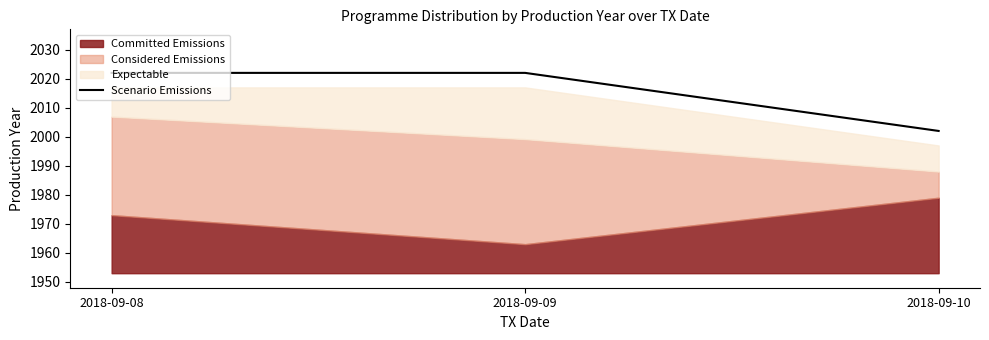

List the labels in order of value, largest first.

2018-09-08, 2018-09-09, 2018-09-10